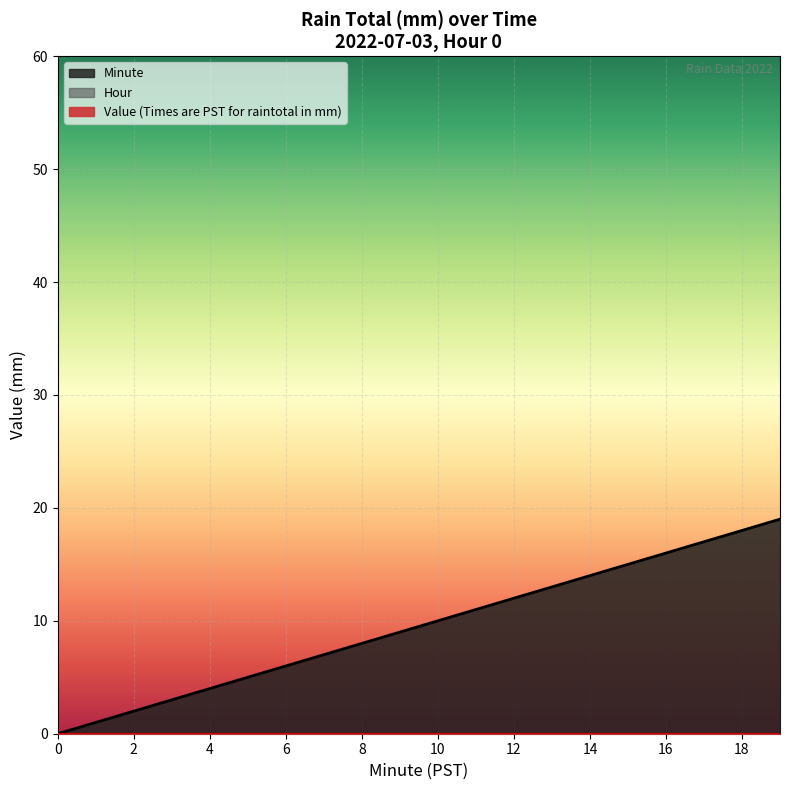

True or false: Value (Times are PST for raintotal in mm) has more than 1 points higher than both neighbors.

False